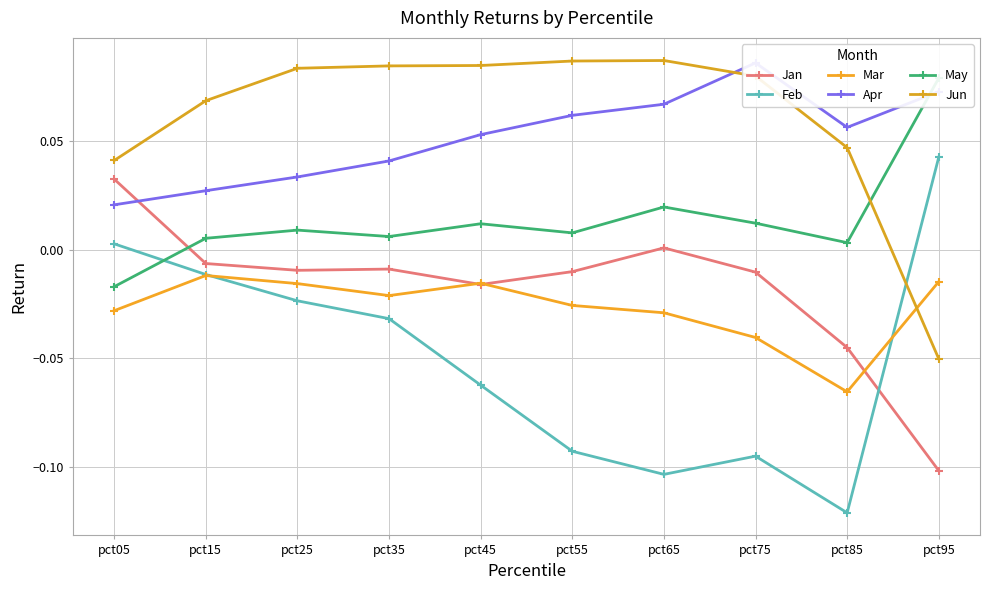

Does the chart display data point markers on the line(s)?

Yes